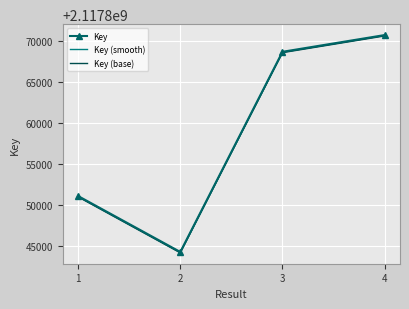

What is the difference between the highest and lowest values at 4?

105.7